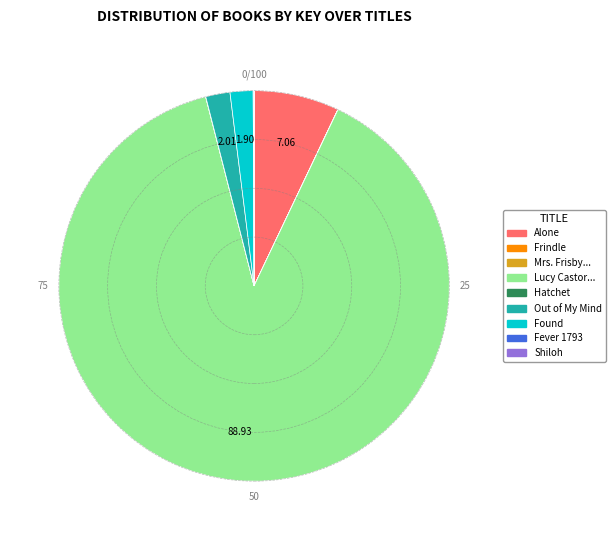

Is there a majority slice in this chart?

Yes